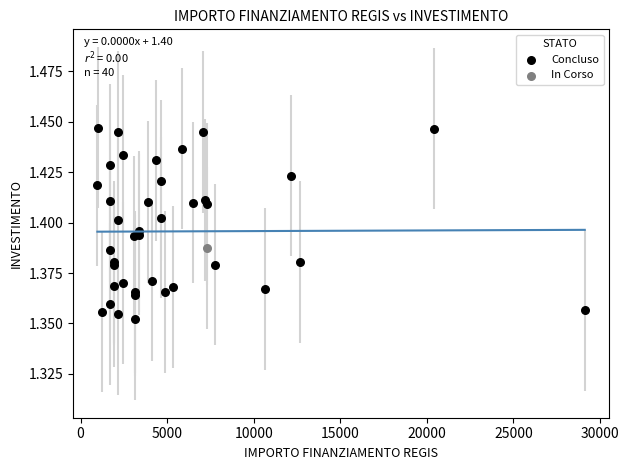

What are all the series names shown in the legend?

In Corso, Concluso